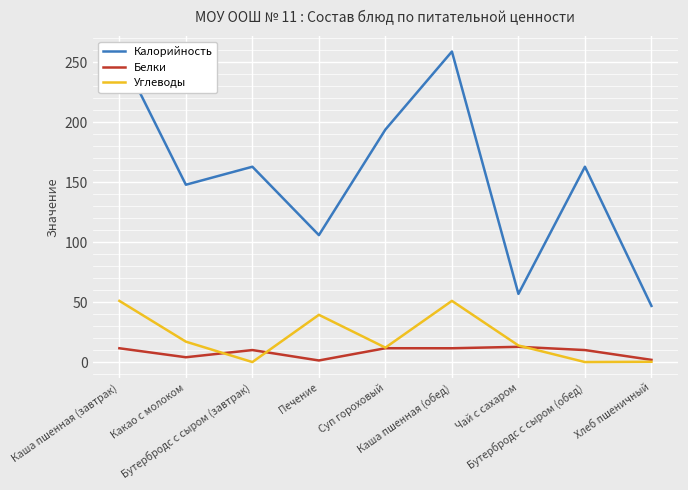

At how many categories does at least one series exceed 179?

3